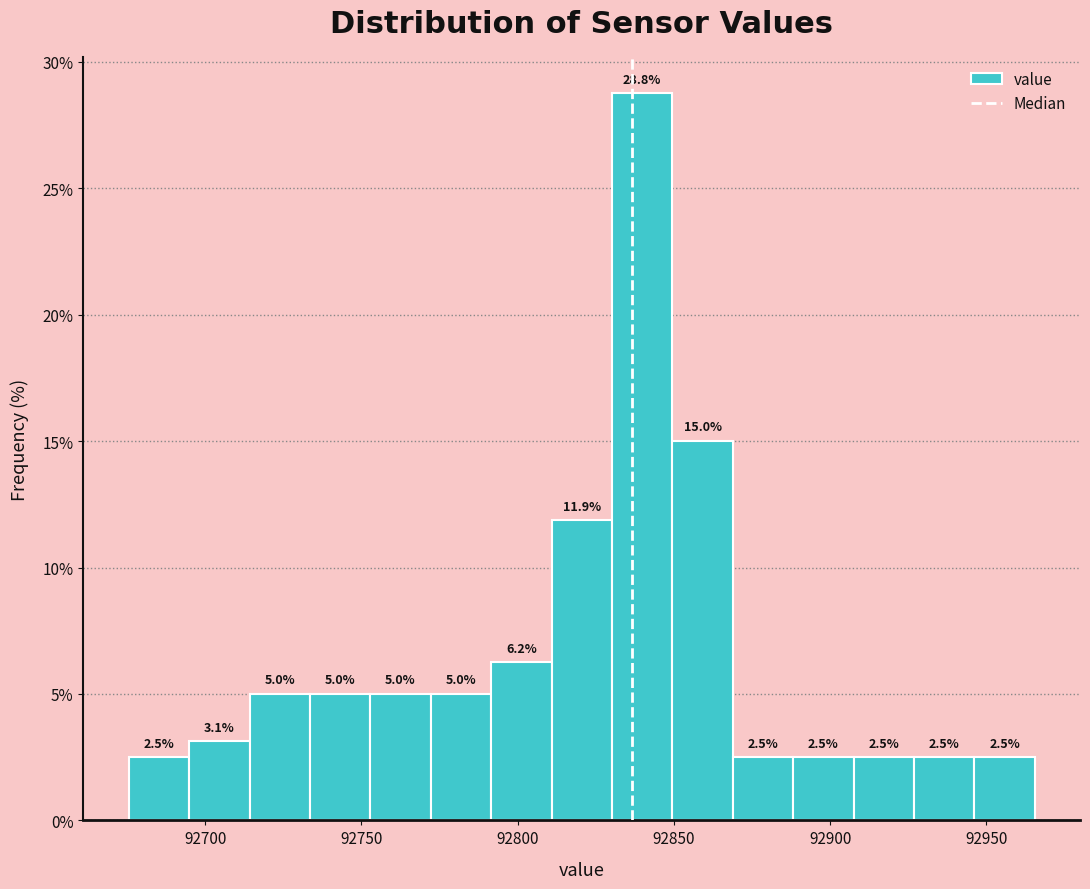

Around what value on the x-axis is the tallest bar? Give the approximate position of its centre, as read against the axis.

92840